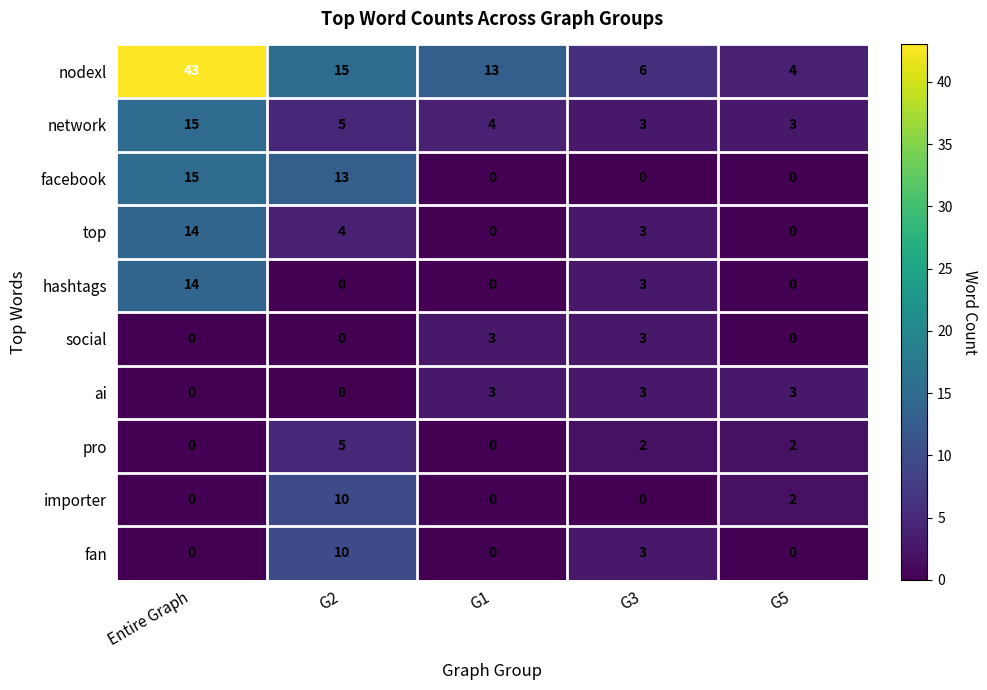

Is it true that hashtags equals 0 at G5?

True